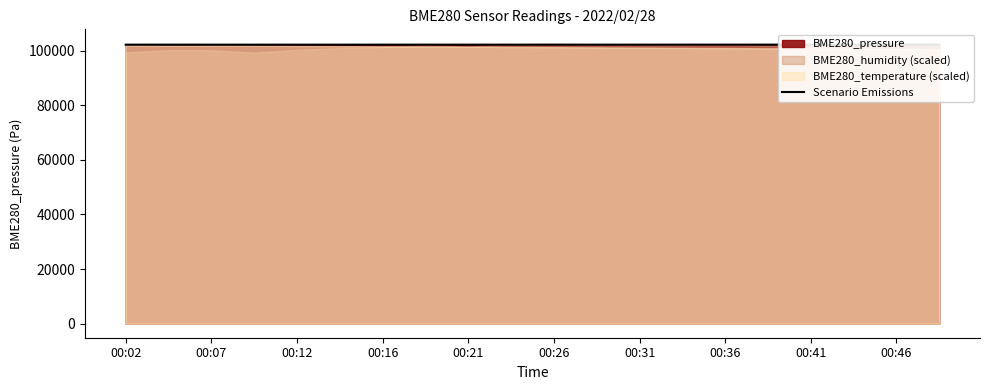

The value of Scenario Emissions at 00:46 is 102141.8. True or false?

True